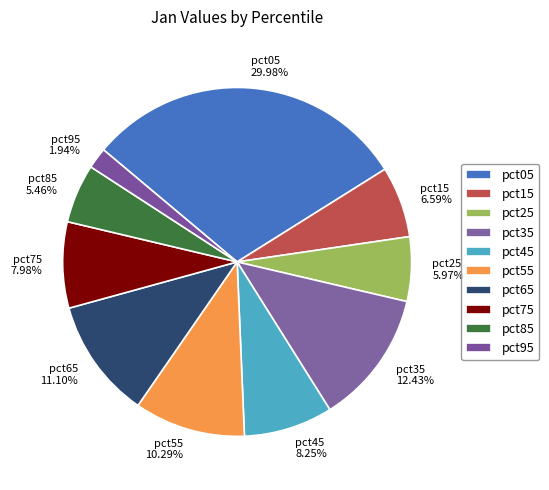

What percentage is NOT represented by pct85?

94.5%